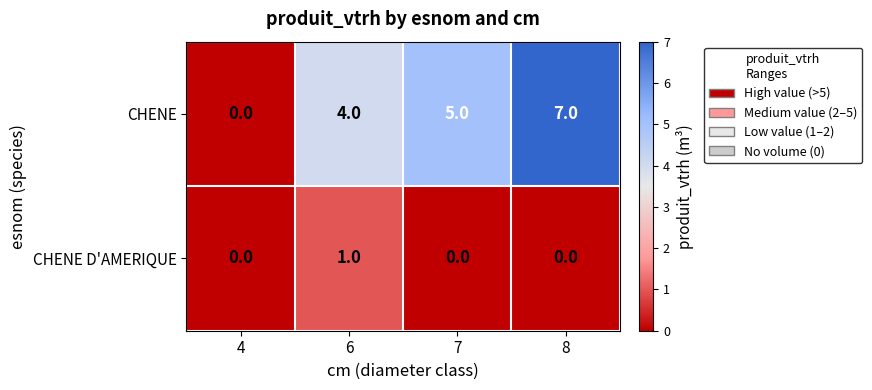

What is the sum of all CHENE values?

16